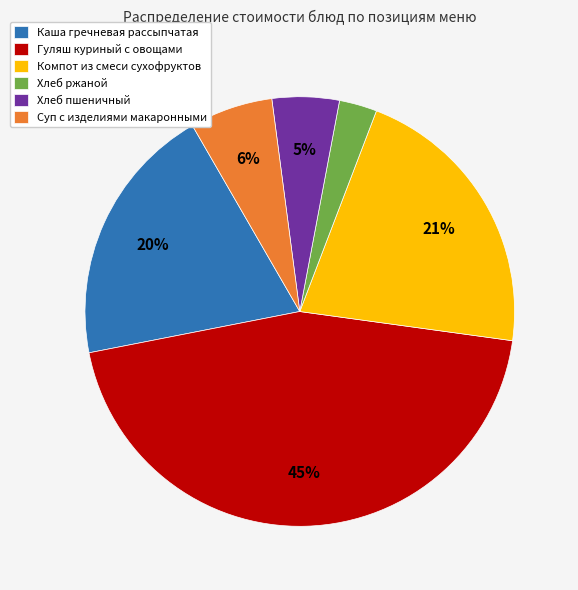

True or false: Хлеб пшеничный accounts for 5% of the total.

True